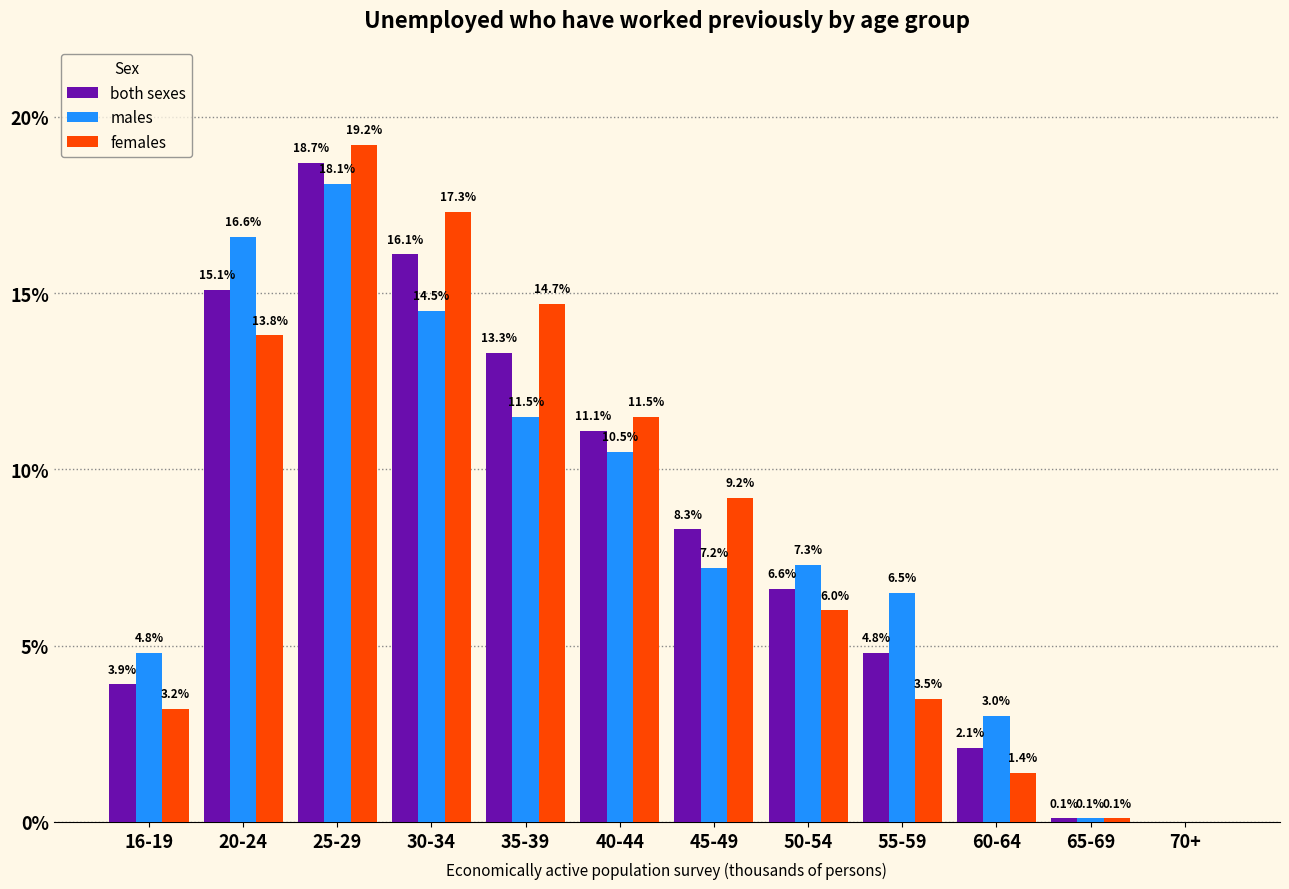

Reading left to right, extract all data points from this chart.

both sexes: 16-19=3.9	20-24=15.1	25-29=18.7	30-34=16.1	35-39=13.3	40-44=11.1	45-49=8.3	50-54=6.6	55-59=4.8	60-64=2.1	65-69=0.1	70+=0.0
males: 16-19=4.8	20-24=16.6	25-29=18.1	30-34=14.5	35-39=11.5	40-44=10.5	45-49=7.2	50-54=7.3	55-59=6.5	60-64=3.0	65-69=0.1	70+=0.0
females: 16-19=3.2	20-24=13.8	25-29=19.2	30-34=17.3	35-39=14.7	40-44=11.5	45-49=9.2	50-54=6.0	55-59=3.5	60-64=1.4	65-69=0.1	70+=0.0